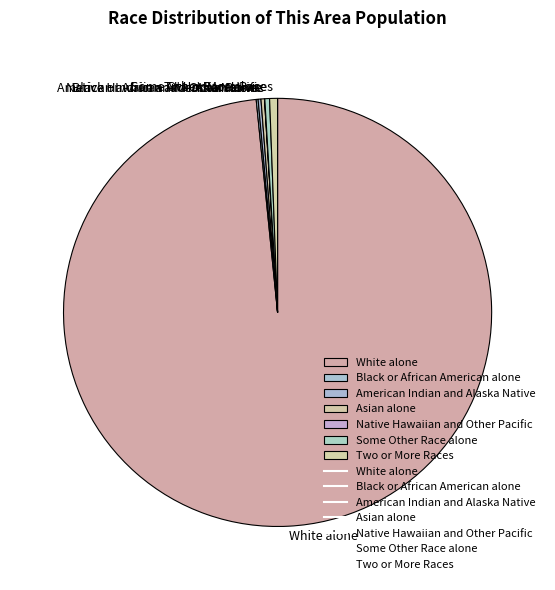

Combined, do Two or More Races and Some Other Race alone account for over 50%?

No